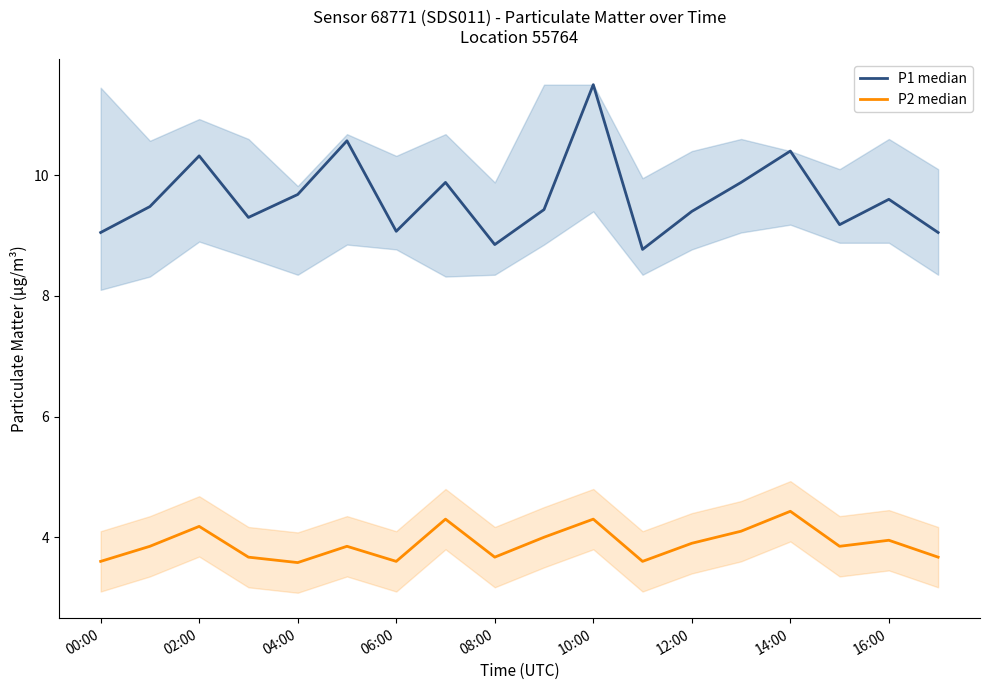

How many interior local peaks does the P1 median series have?

6